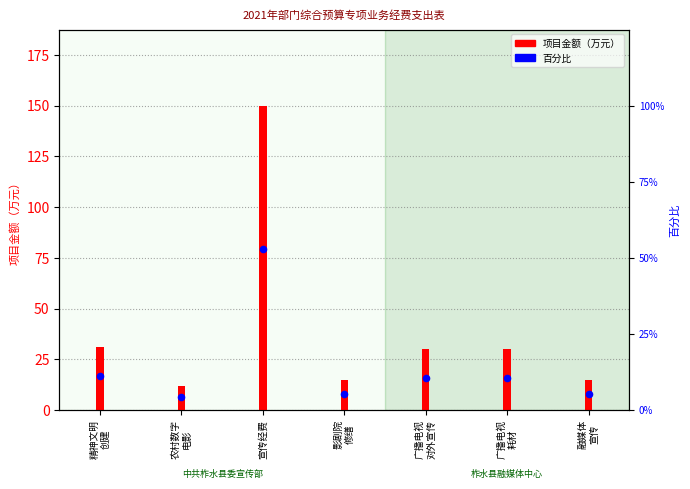

Approximately how many times larger is the value at 影剧院
修缮 compared to 广播电视
耗材?

0.5